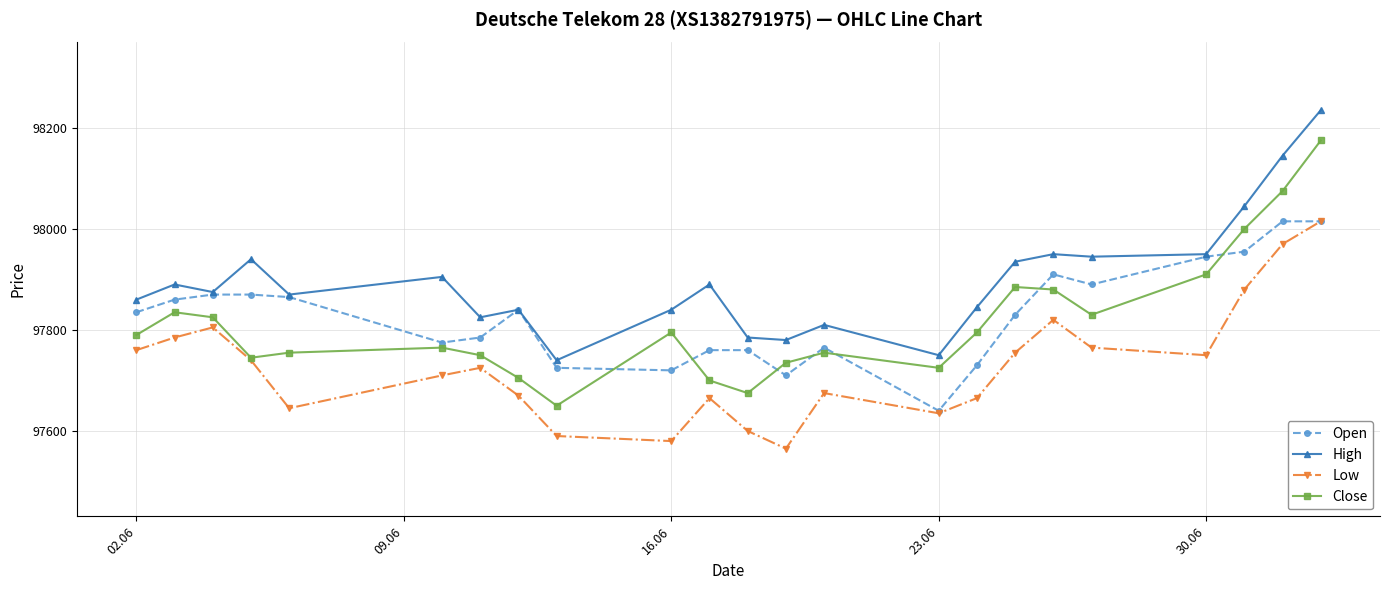

Which series has the widest spread of values?

Close